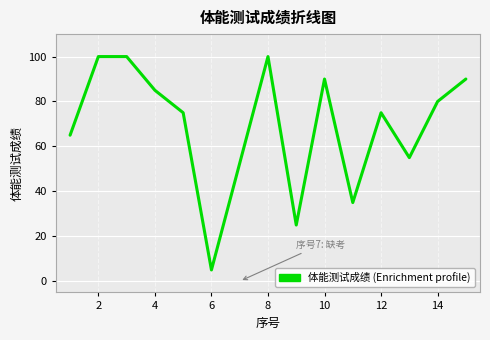

What is the difference between the maximum and minimum values?

95